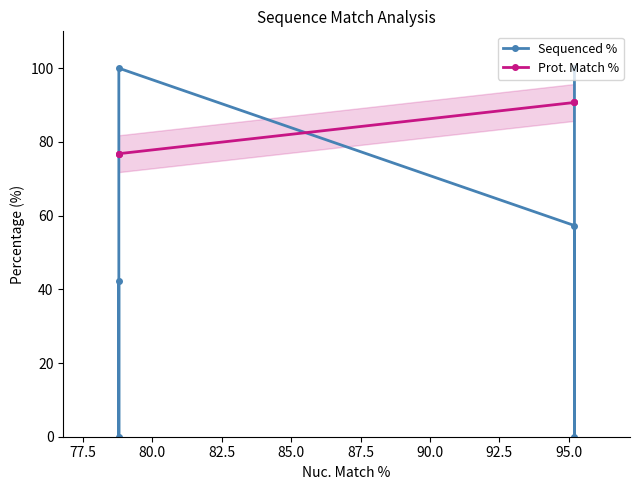

In Sequenced %, how many points are lower than both neighbors (excluding endpoints)?

2